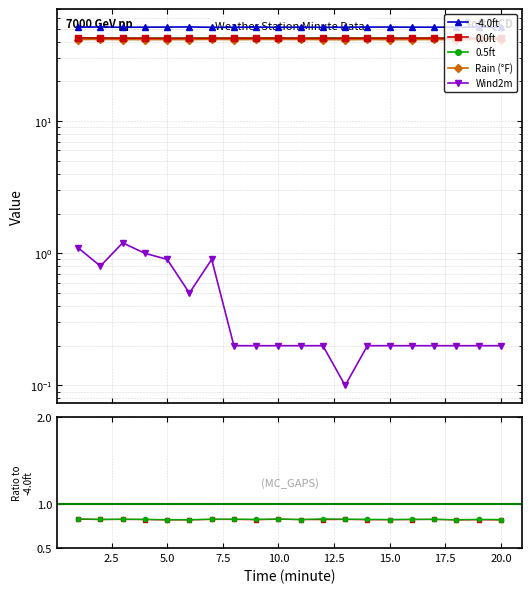

What is the total value across all series at 2.5?

179.2